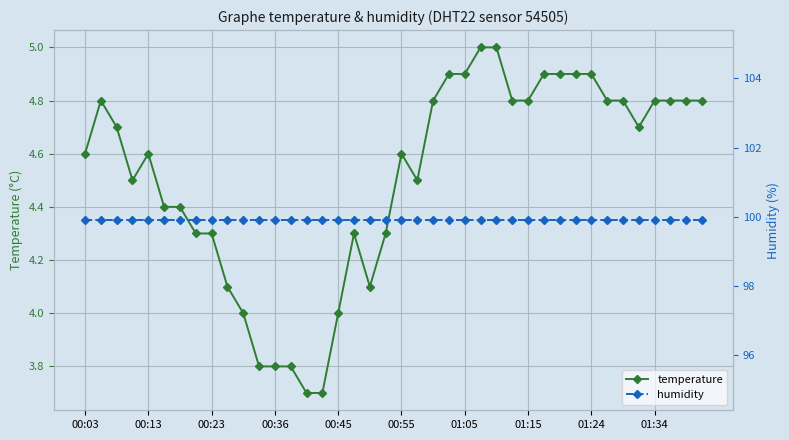

What is the highest value of the temperature series?

5.0